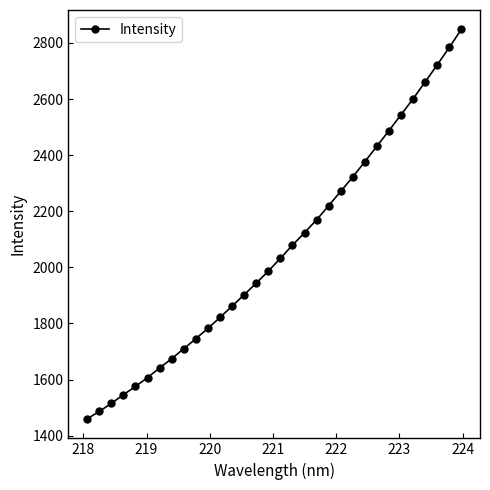

True or false: the data has more than 2 interior local peaks.

False